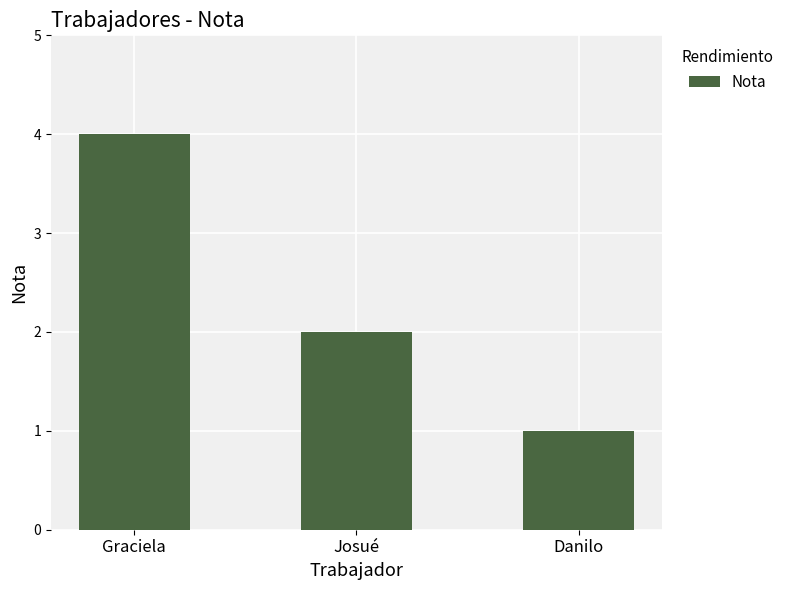

How many categories are shown in the chart?

3